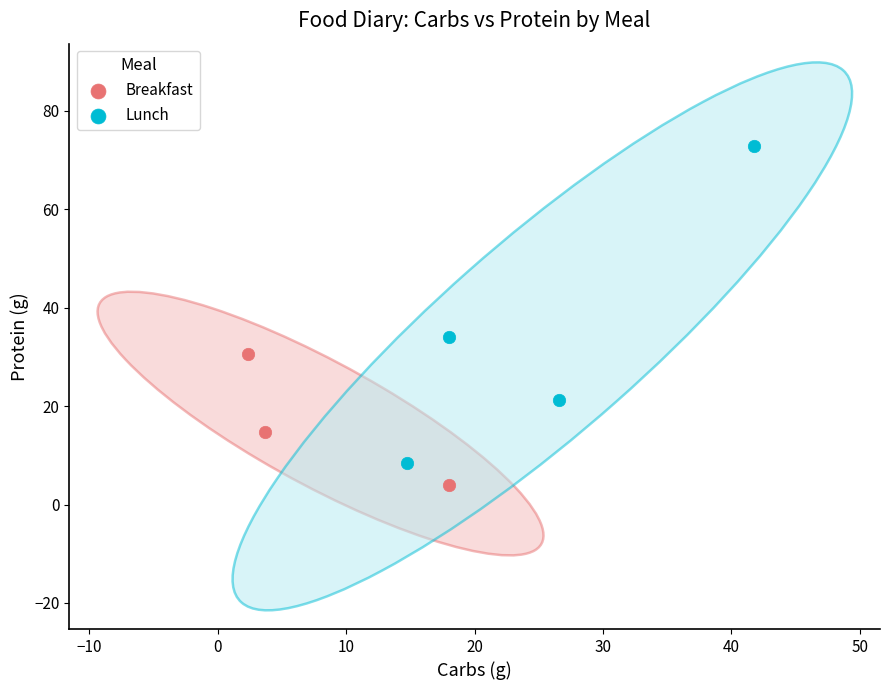

Which series reaches the maximum Y coordinate?

Lunch